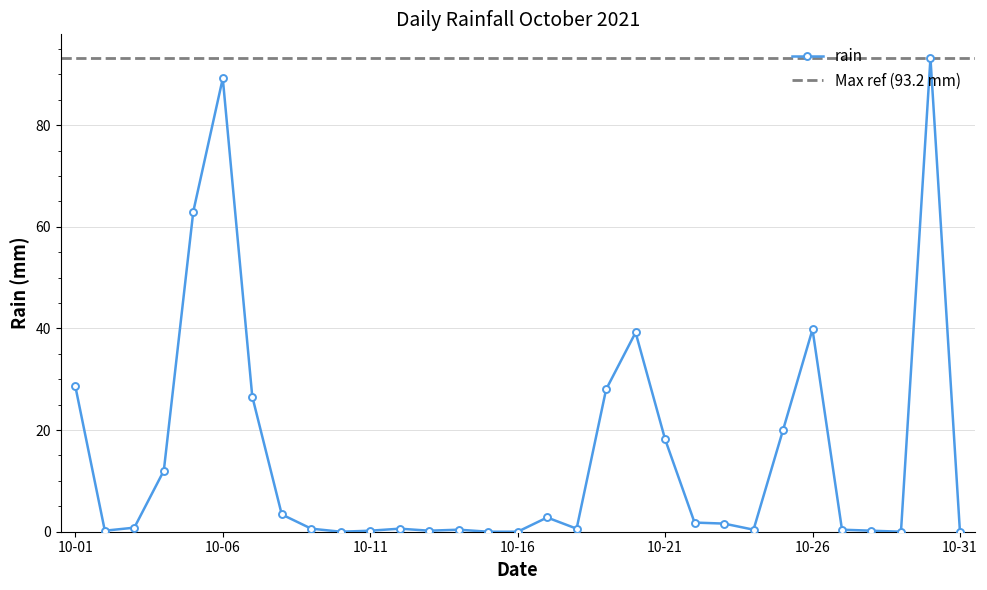

What is the ratio of the value at 2021-10-05 to the value at 2021-10-20?

1.6